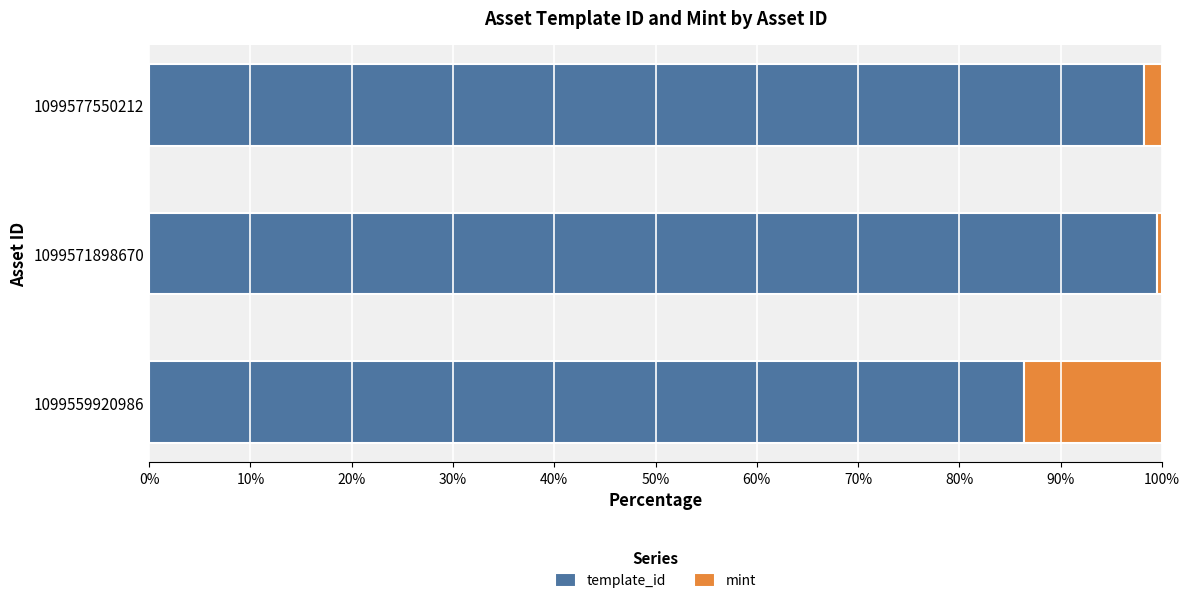

How many values in the template_id series exceed 98?

2